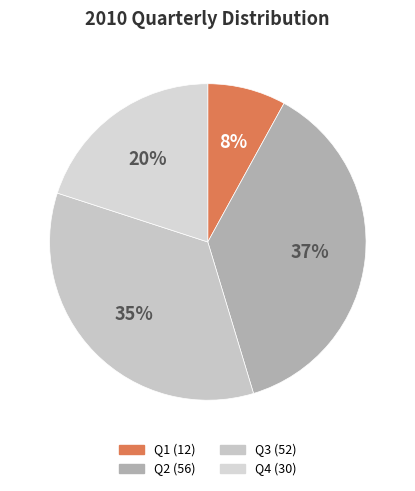

Combined, do Q3 and Q1 account for over 50%?

No